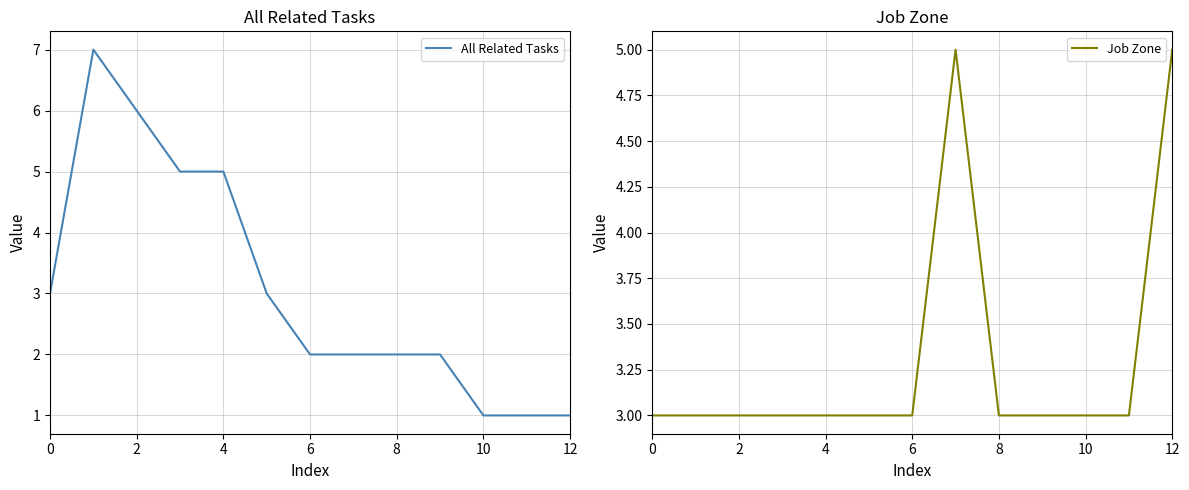

Reading left to right, list all the values displayed in this chart.

All Related Tasks: 3	7	6	5	5	3	2	2	2	2	1	1	1
Job Zone: 3	3	3	3	3	3	3	5	3	3	3	3	5